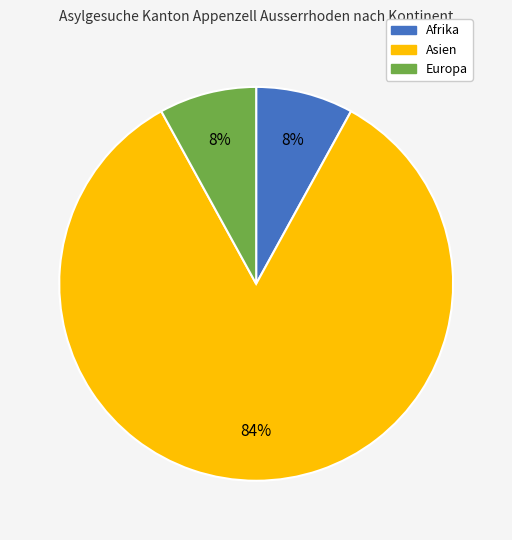

Is there any slice that represents more than half of the pie?

Yes